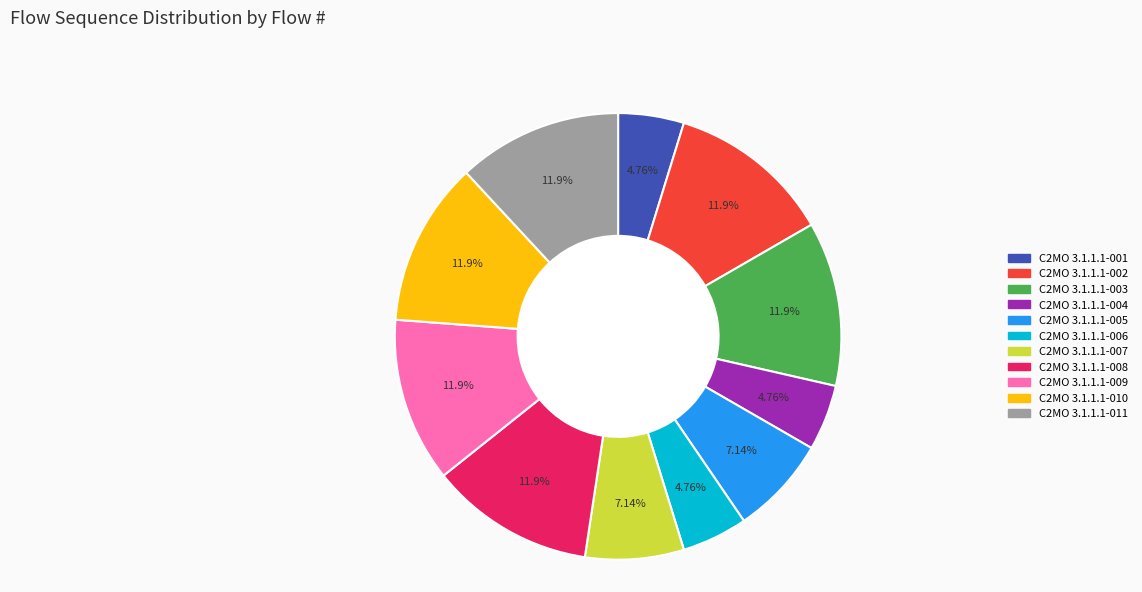

What is the ratio of the value at C2MO 3.1.1.1-003 to the value at C2MO 3.1.1.1-002?

1.0